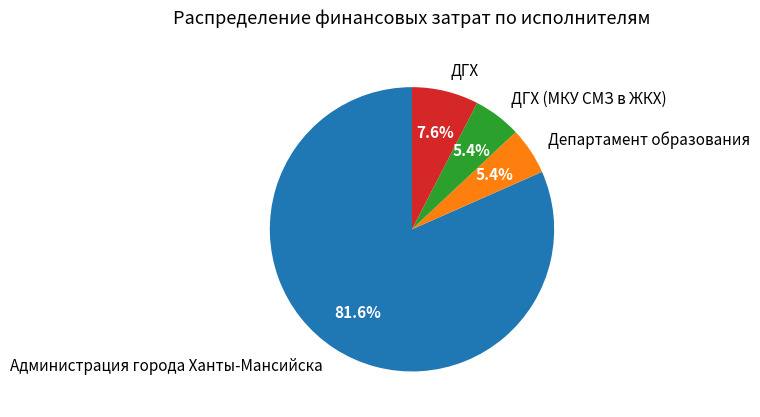

What percentage do Администрация города Ханты-Мансийска and ДГХ together represent?

89.2%